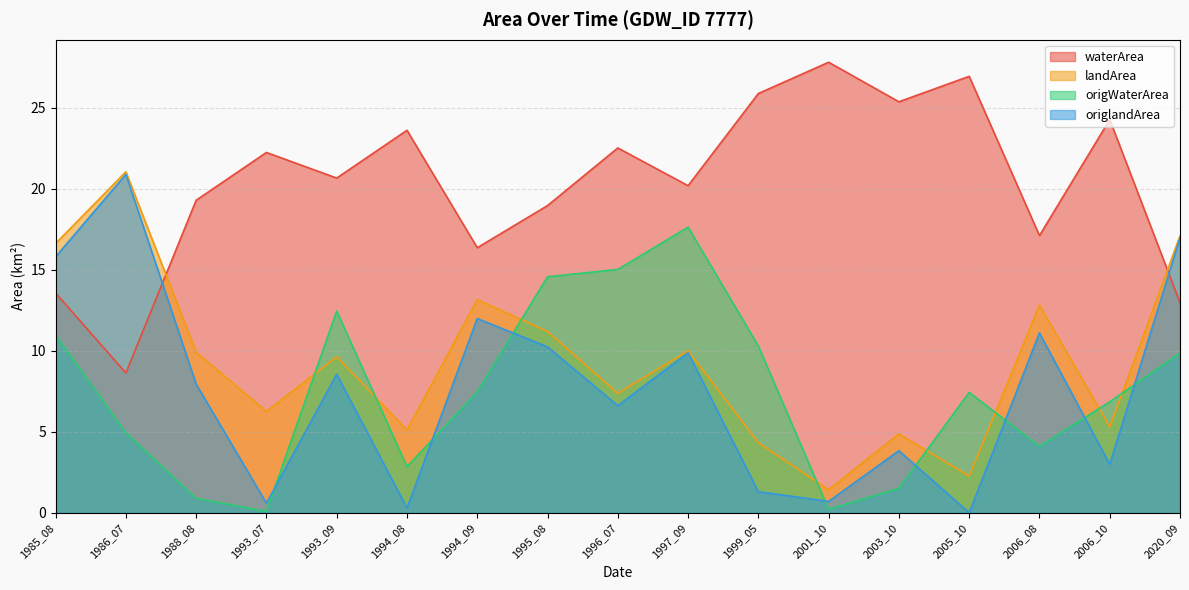

What are all the series names shown in the legend?

waterArea, landArea, origWaterArea, origlandArea